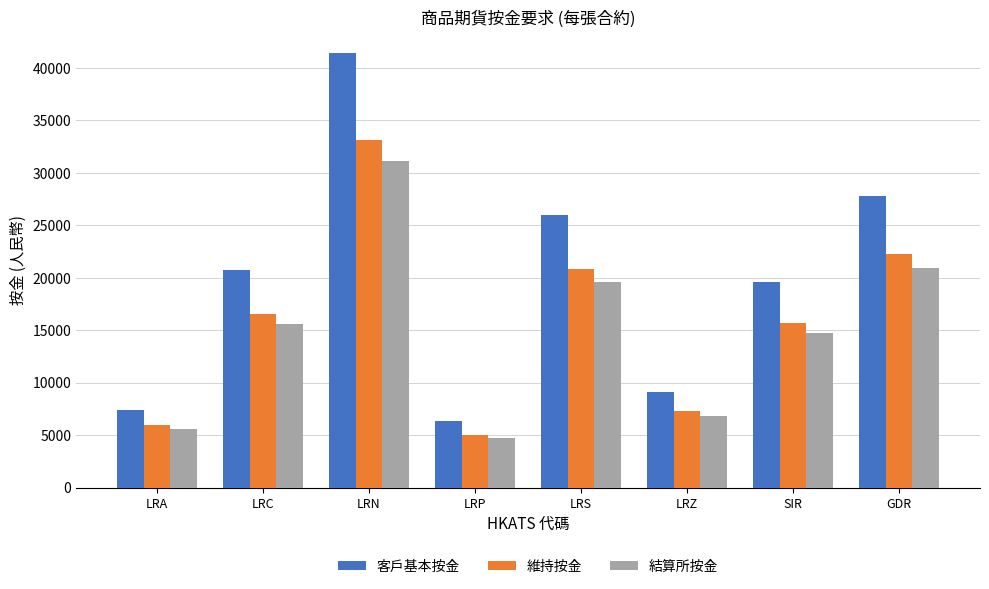

True or false: 維持按金 has a value of 11990 at LRS.

False